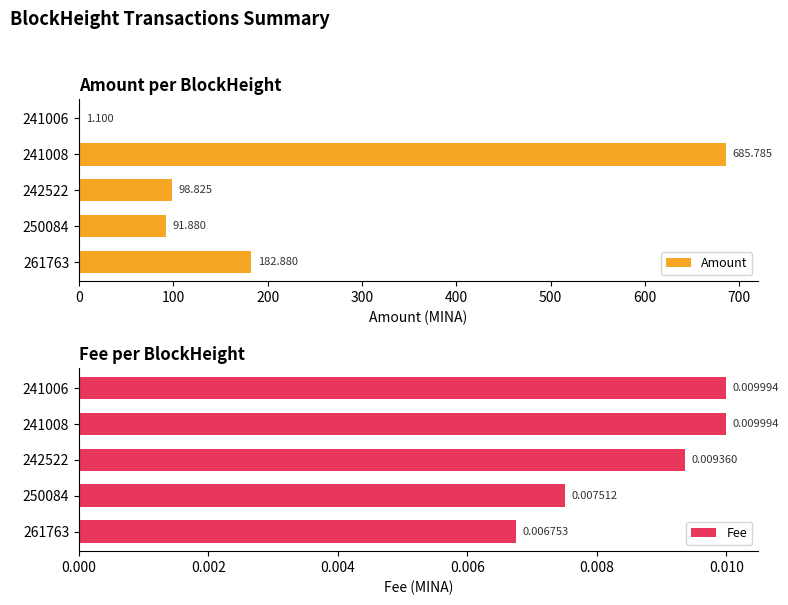

What is the total value across all series at 242522?

98.8